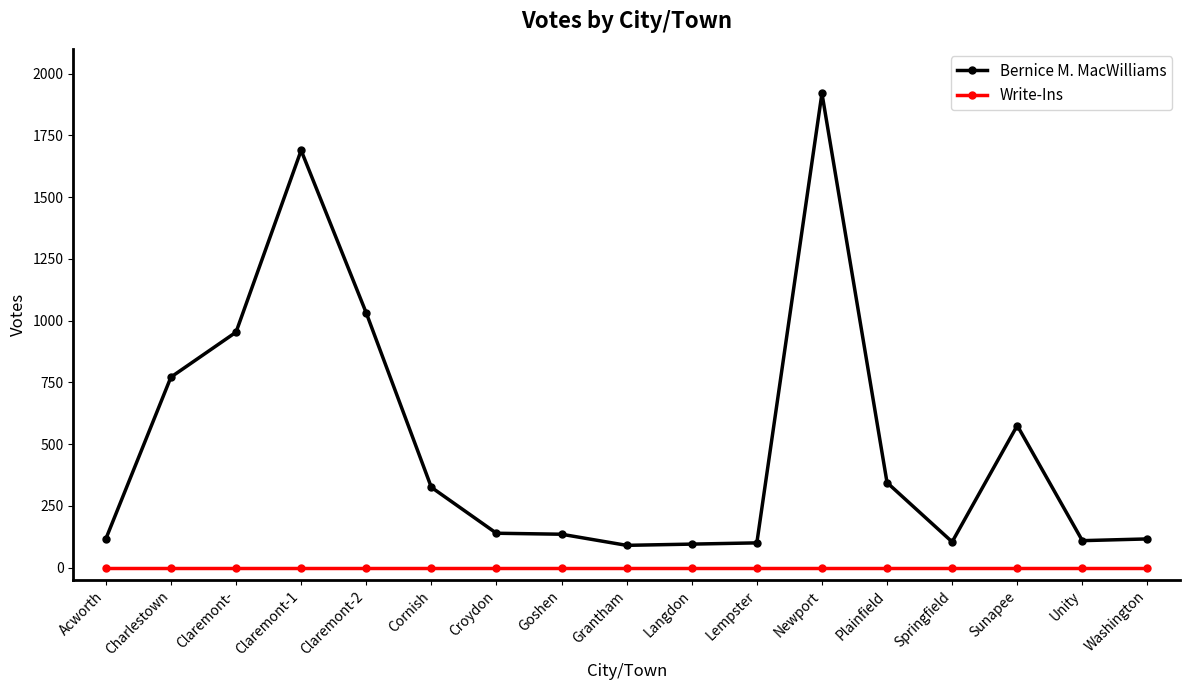

What is the label of the 3rd point from the right?

Sunapee